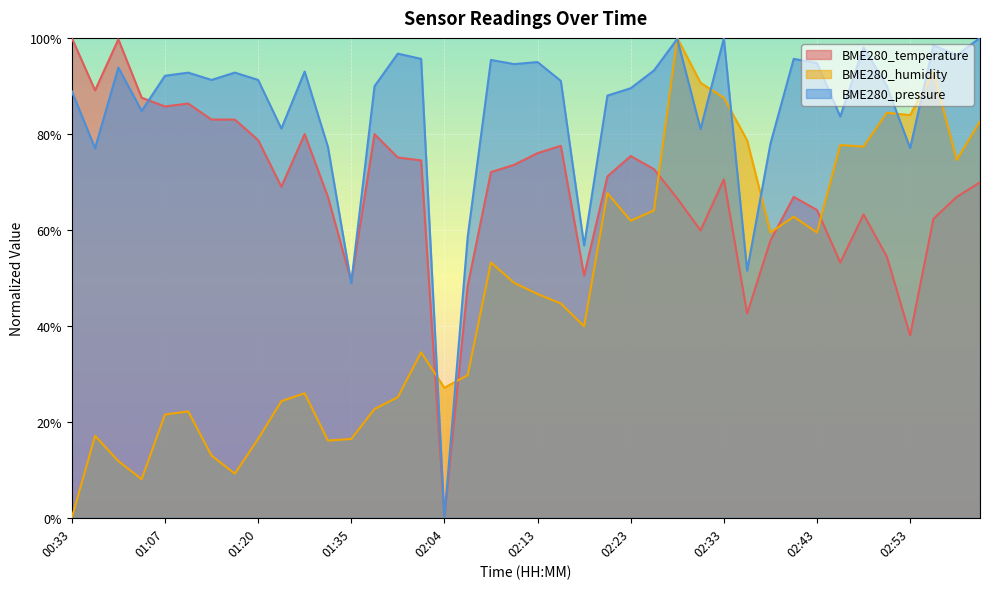

Count the number of categories in the chart.

40